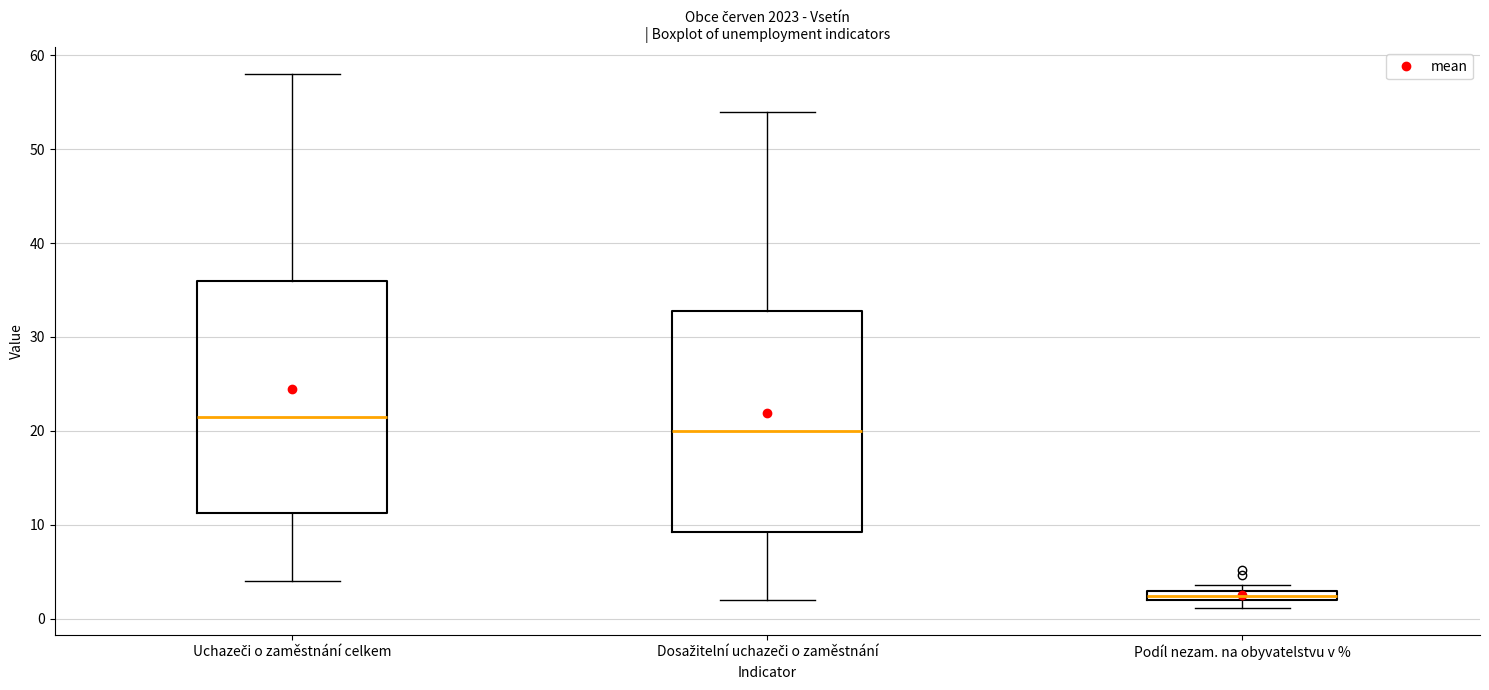

Which box has the highest median line?

Uchazeči o zaměstnání celkem